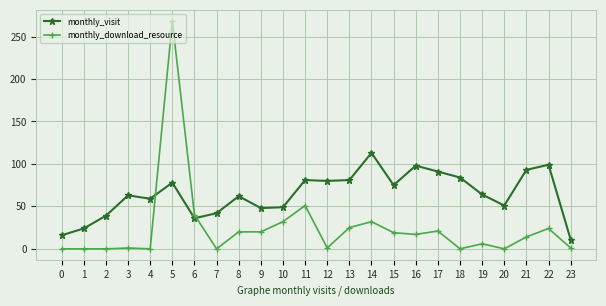

What is the value of the monthly_visit point at the 8th from the left?

42